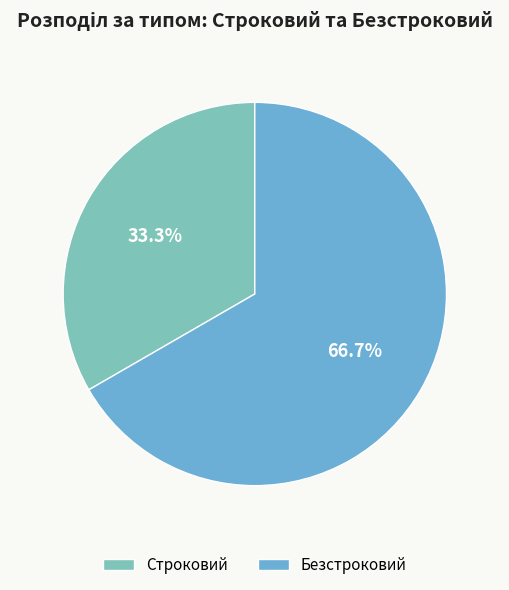

Does Строковий account for over 50% of the chart?

No